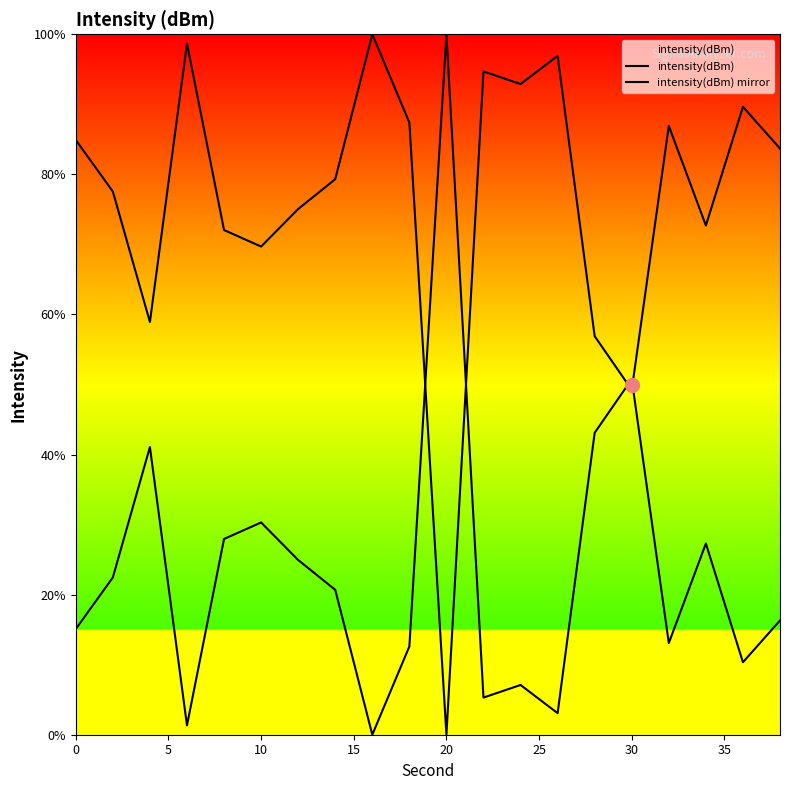

Does the chart display data point markers on the line(s)?

No